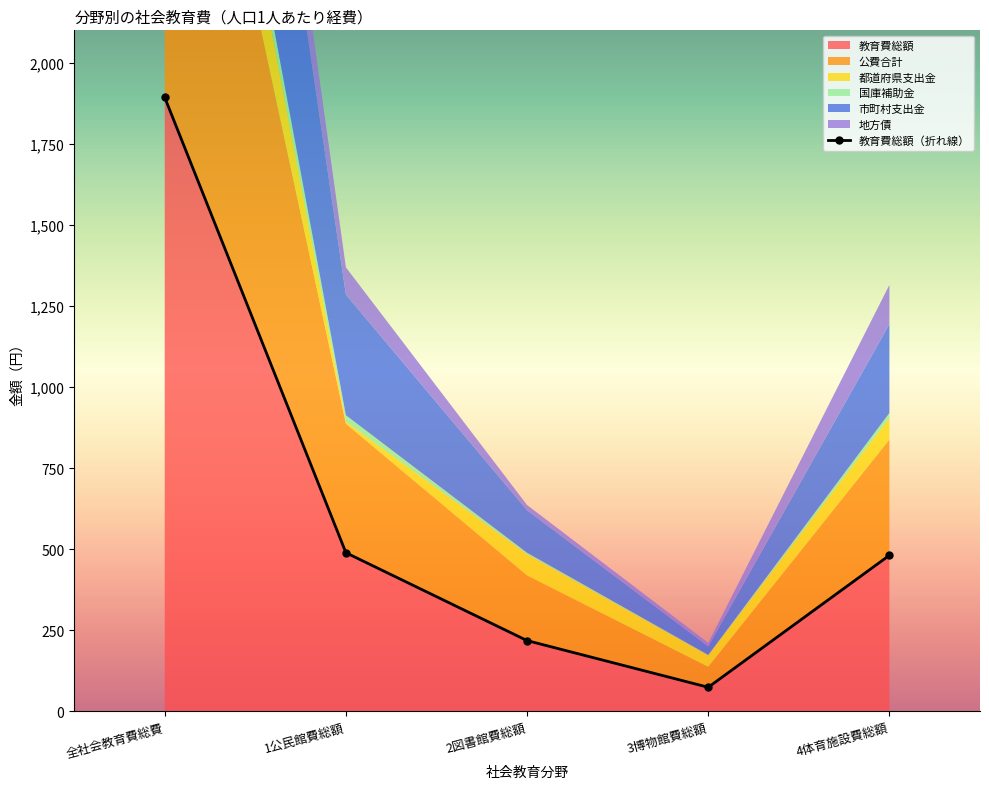

What value does the 地方債 series have at 1公民館費総額, to the nearest 10?

80